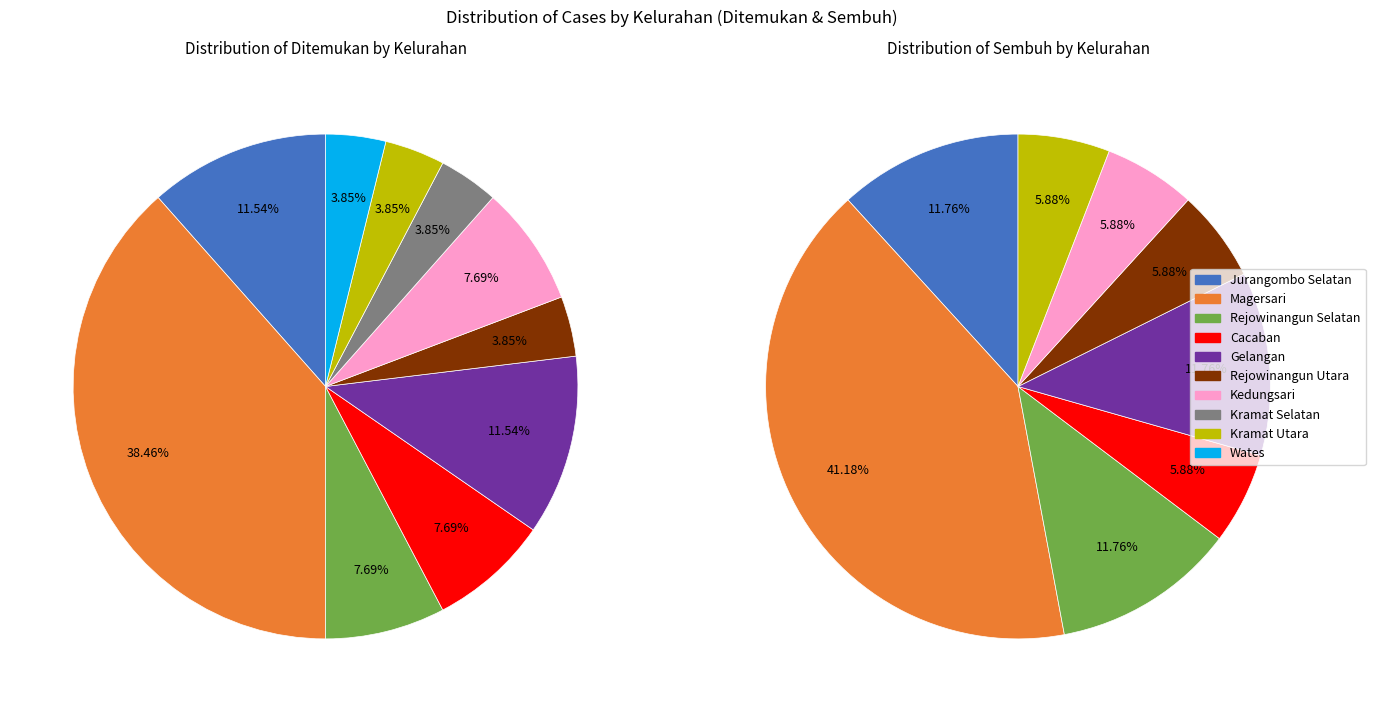

What is the difference between the highest and lowest values at 7?

1